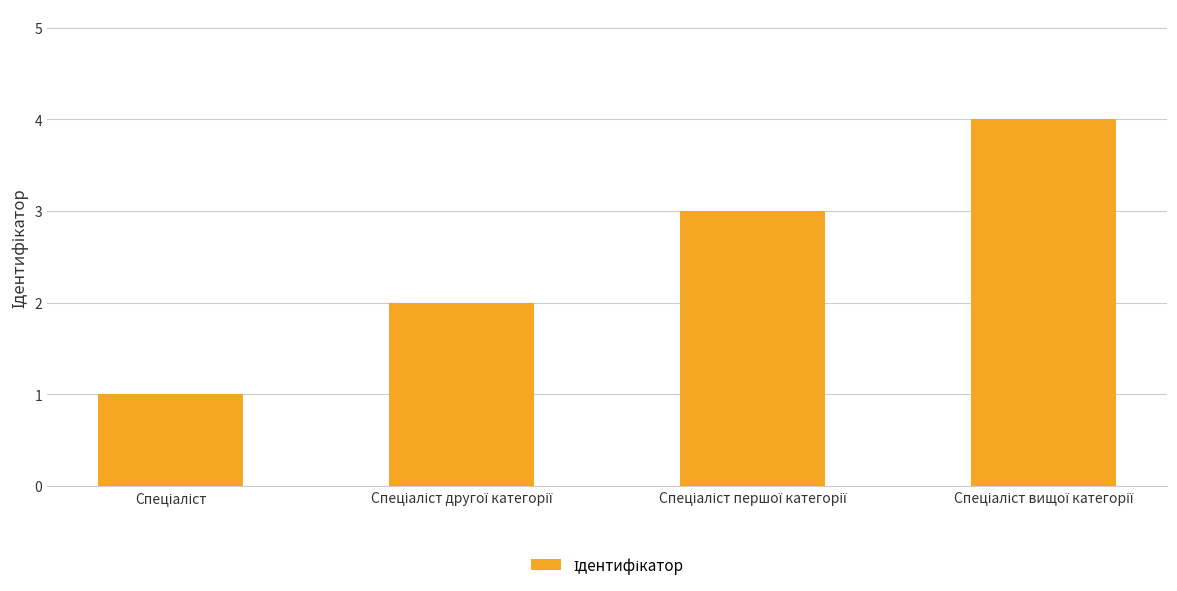

How many data points are less than 3?

2